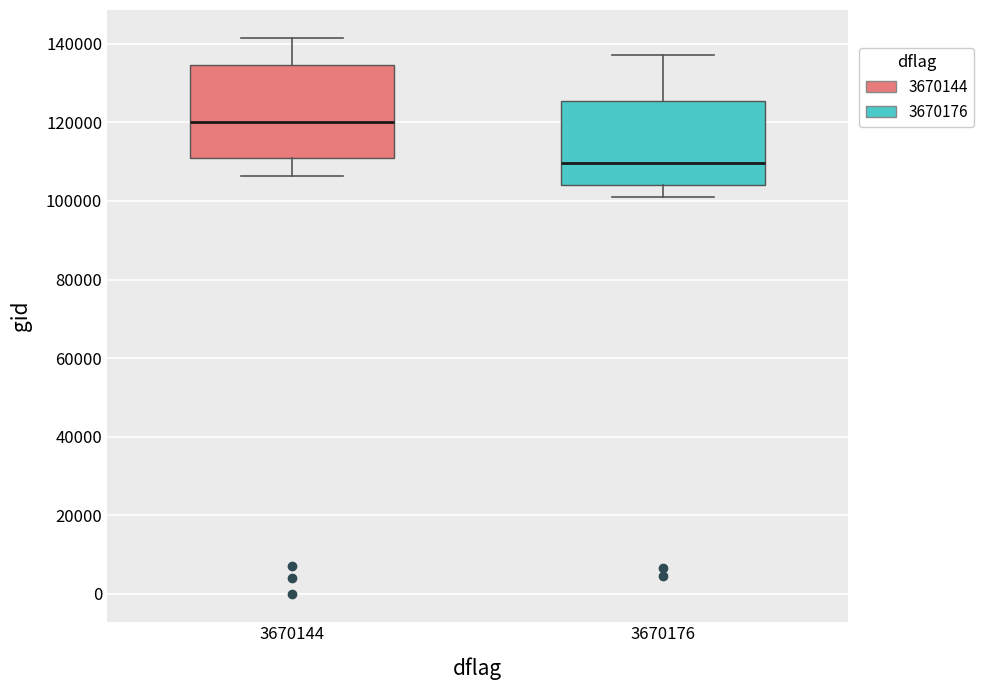

Reading left to right, read every box against the y-axis: the position of its median line, the range the box covers, and the ends of its whiskers. The values are not printed on the chart, so give them approximately, as read against the axis.

3670144: median 120000, box 110000 to 134000, whiskers 106000 to 142000
3670176: median 110000, box 104000 to 126000, whiskers 100000 to 138000